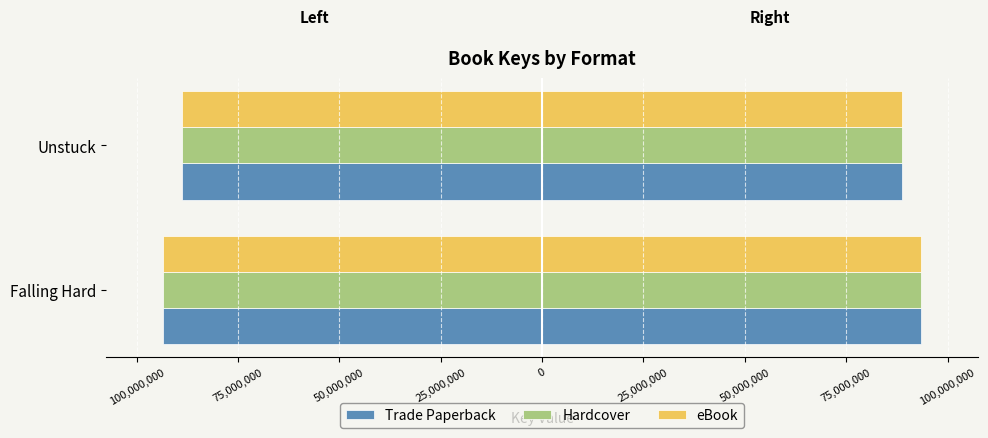

What is the difference between the maximum and minimum values in the Trade Paperback series?

4728137.5